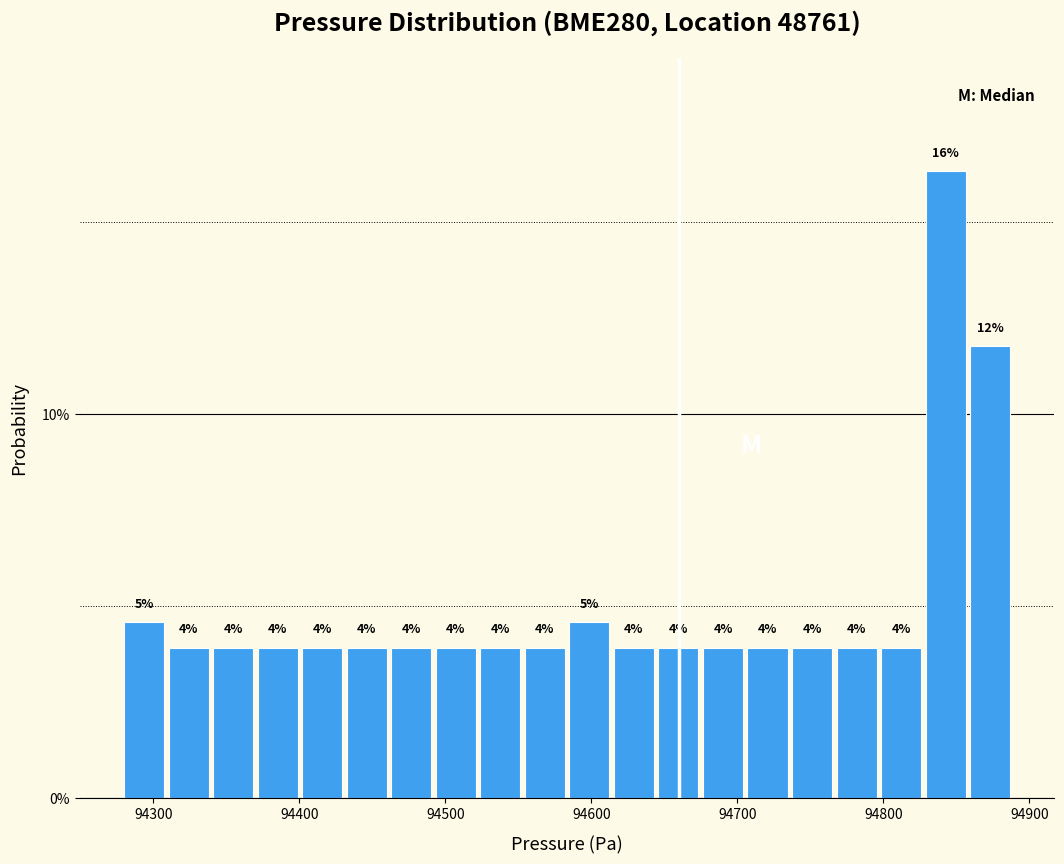

Around what value on the x-axis is the tallest bar? Give the approximate position of its centre, as read against the axis.

94840